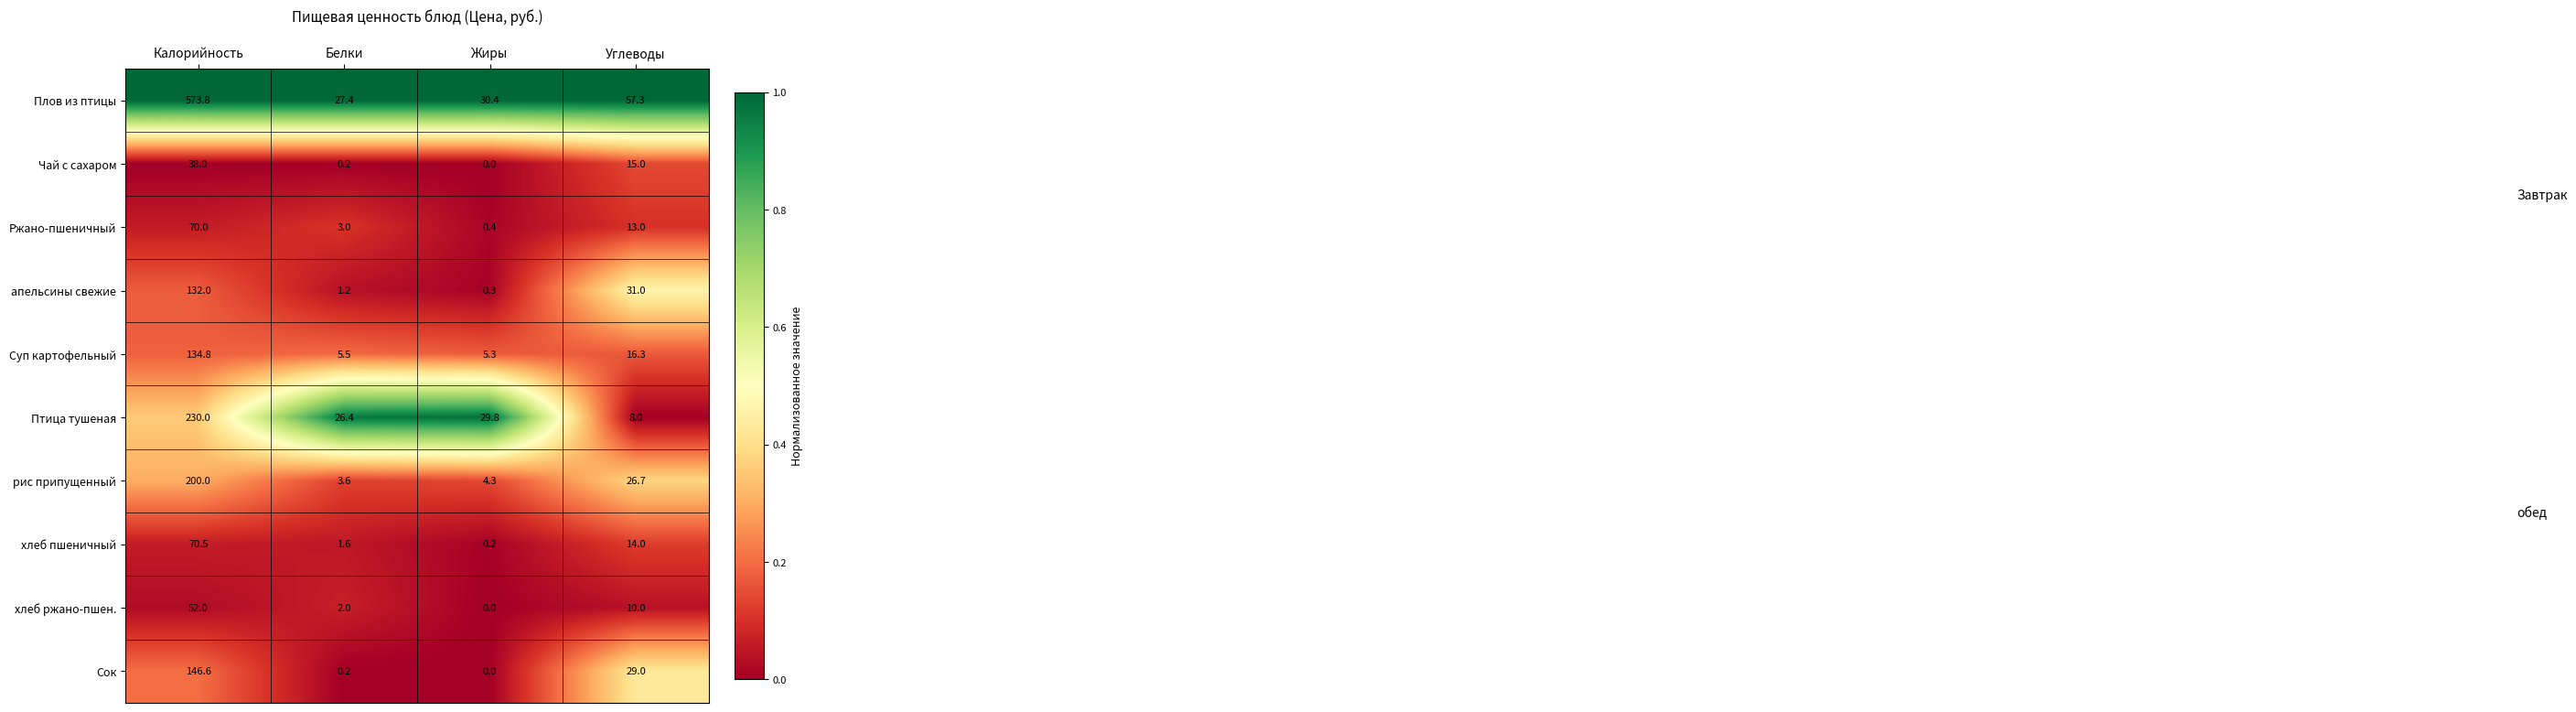

Between Жиры and Углеводы, which series saw the biggest shift?

апельсины свежие